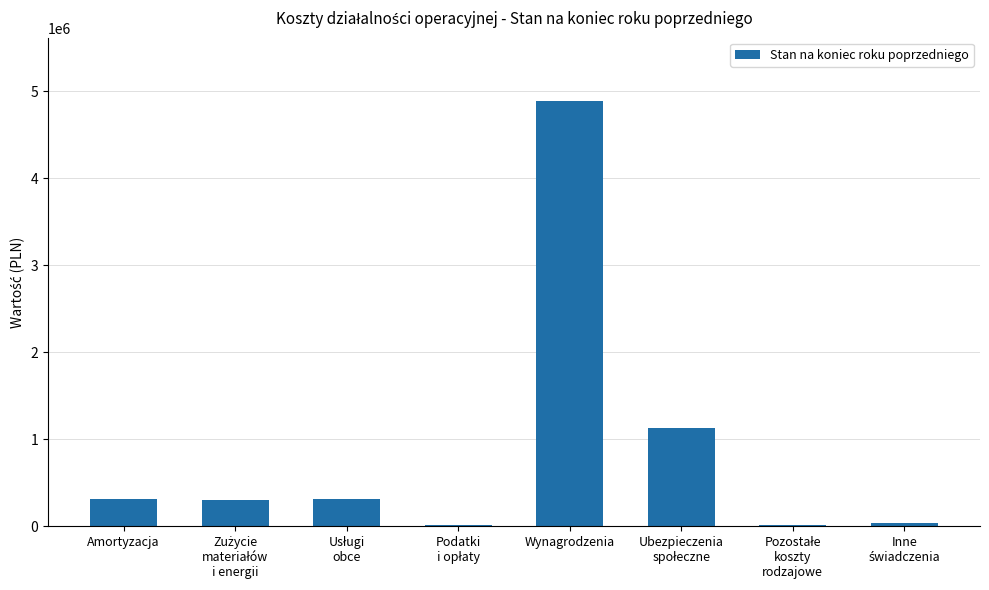

The value at Wynagrodzenia is 7512101.4. True or false?

False